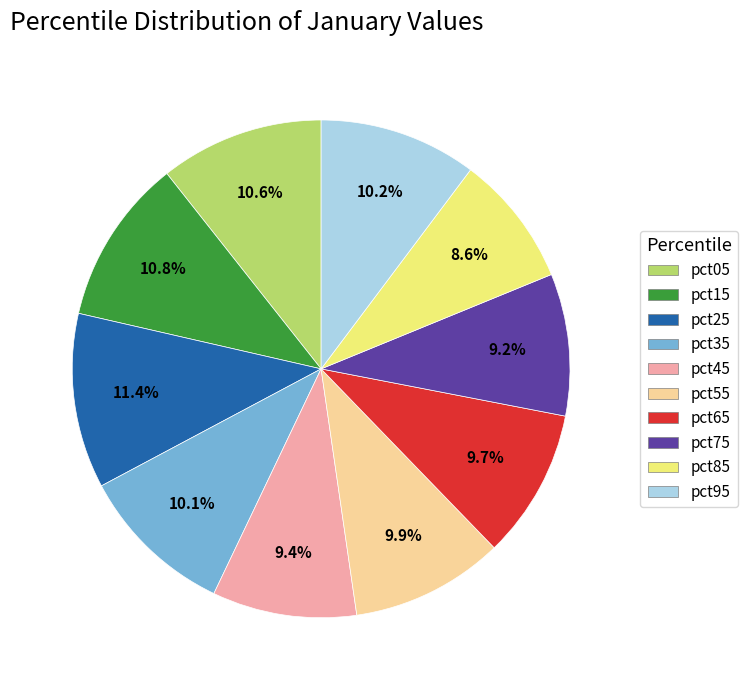

To the nearest percent, what is the combined percentage of pct45 and pct05?

20%